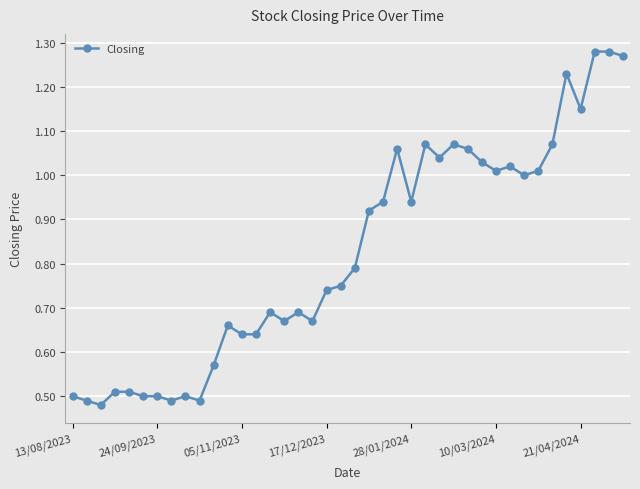

What is the sum of all values?

32.9